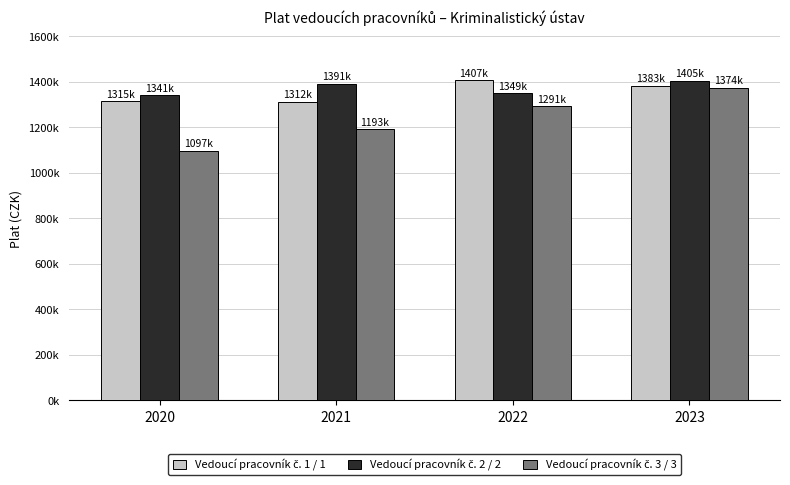

Does the chart contain any negative values?

No